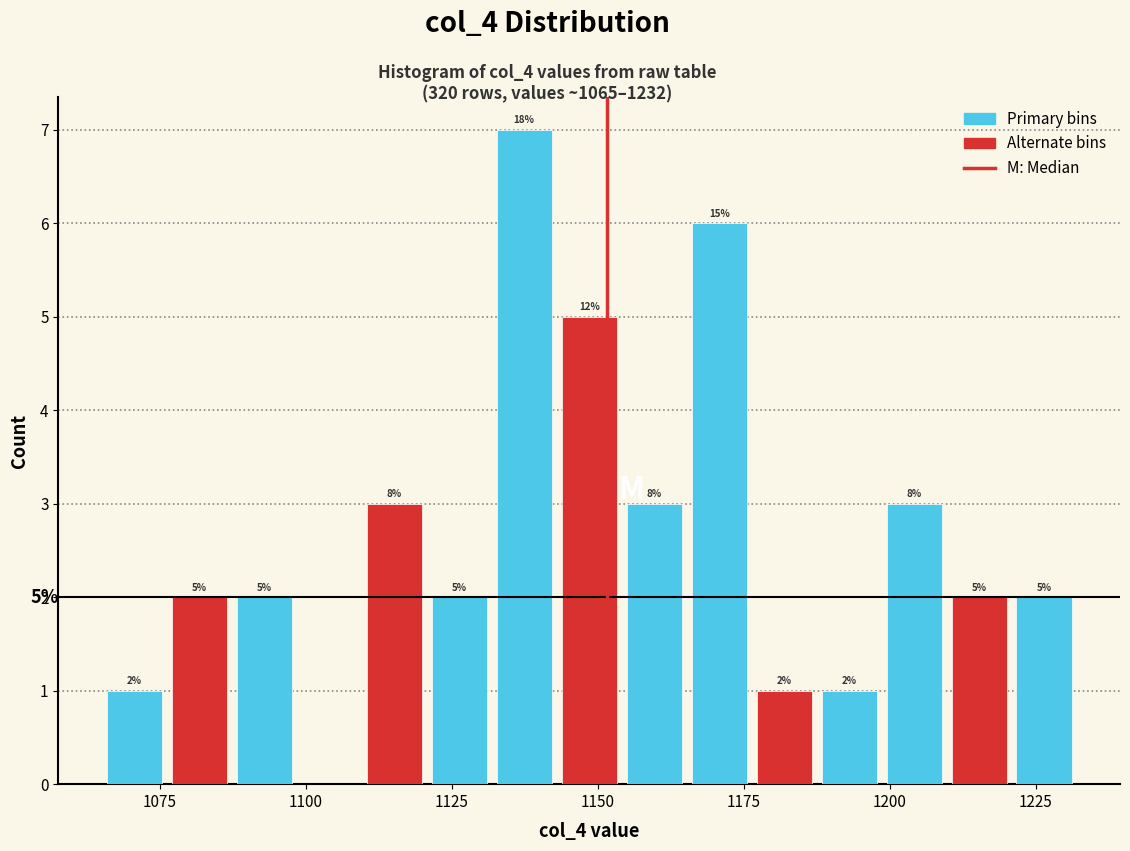

Read against the x-axis, roughly where is the centre of the tallest bar?

1135